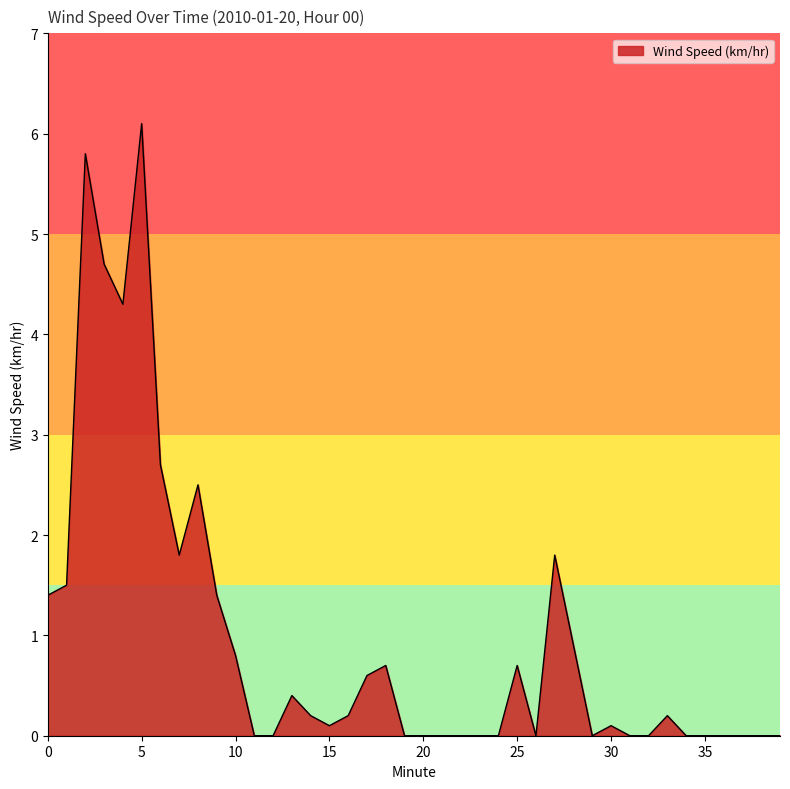

What is the difference between the maximum and minimum values?

6.1